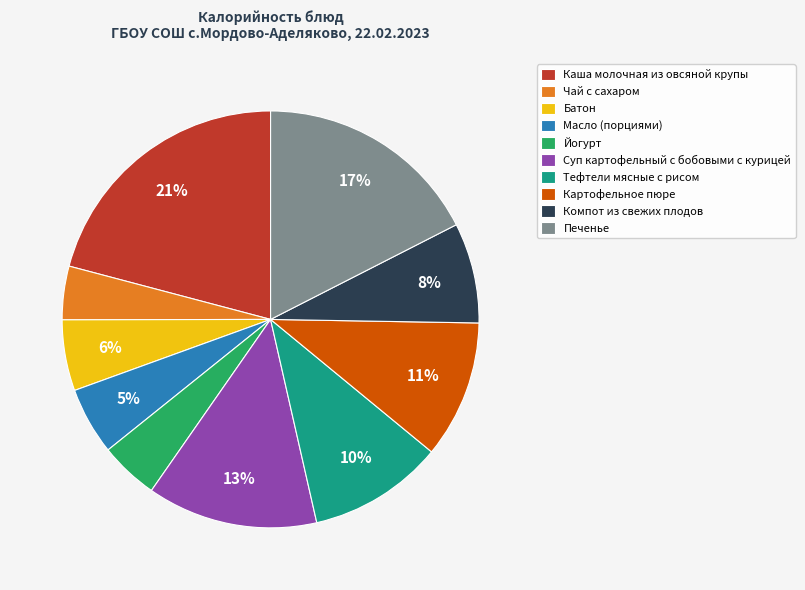

Count the number of slices in the pie.

10